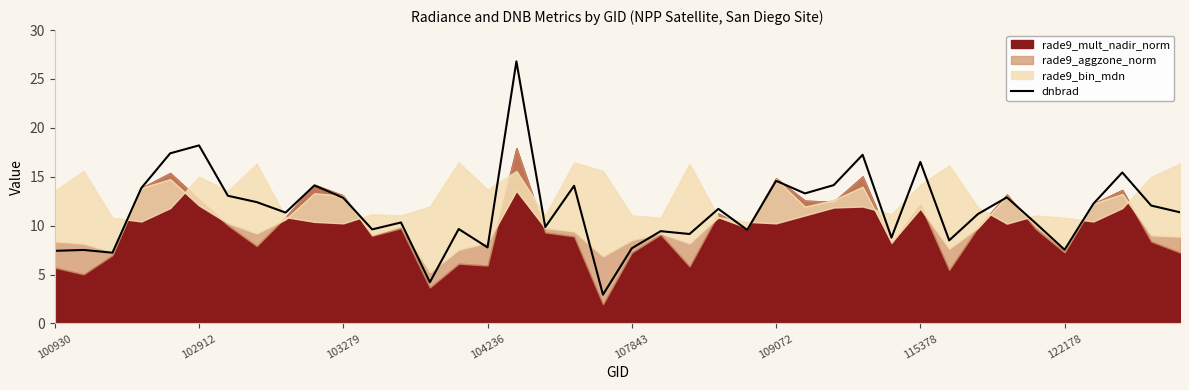

What is the maximum value for dnbrad?

26.8